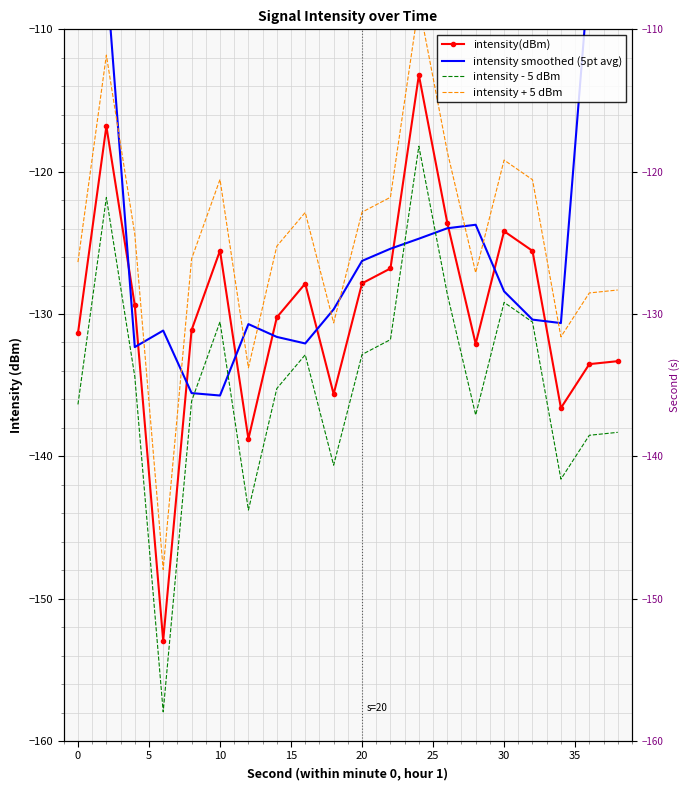

How many data points in intensity smoothed (5pt avg) are above -128?

9